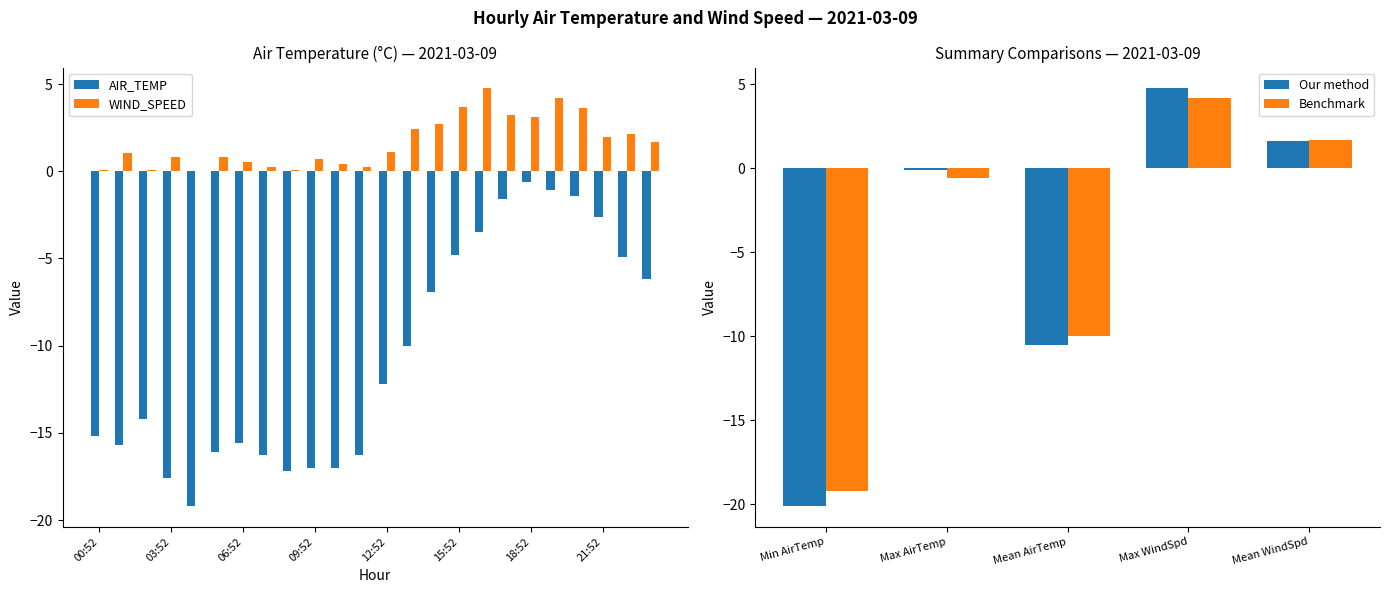

The WIND_SPEED series shows 3.2 at 17:52. True or false?

True